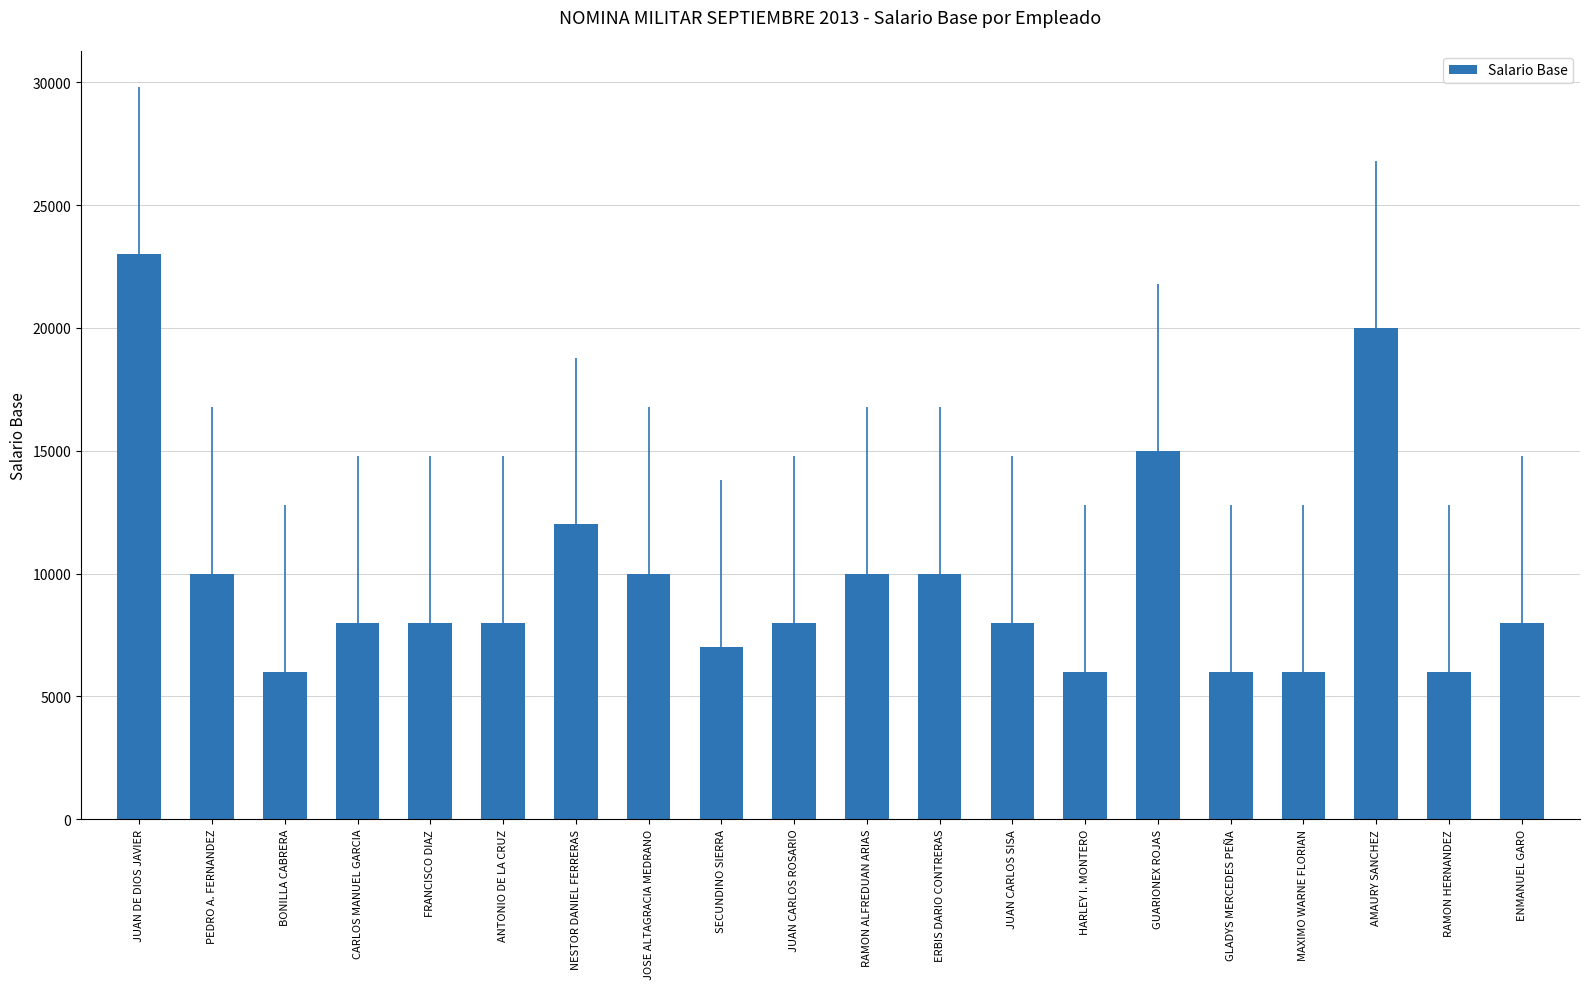

What is the maximum value shown in the chart?

23000